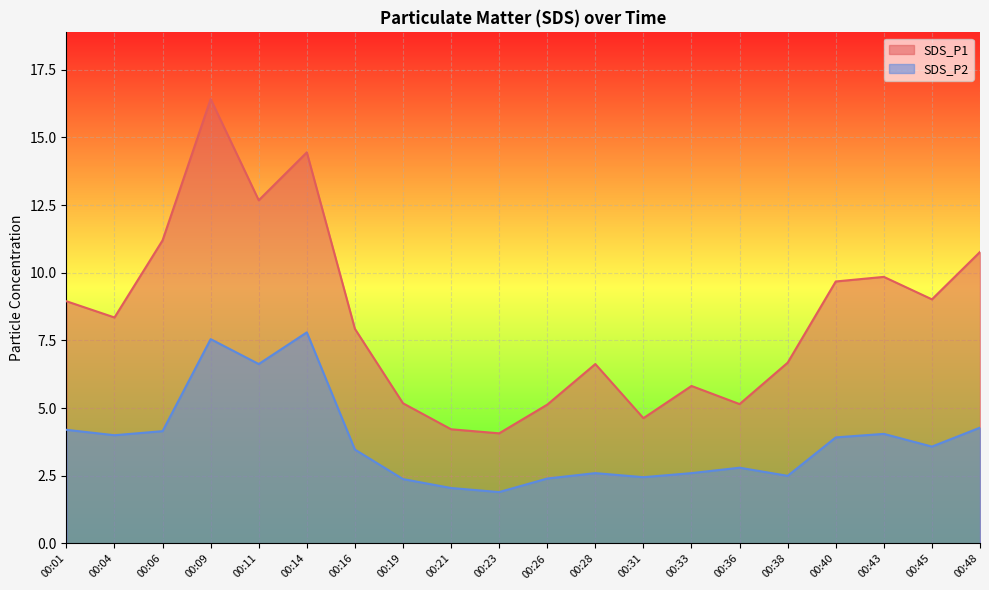

What is the difference between the maximum and second lowest values in the SDS_P2 series?

5.8